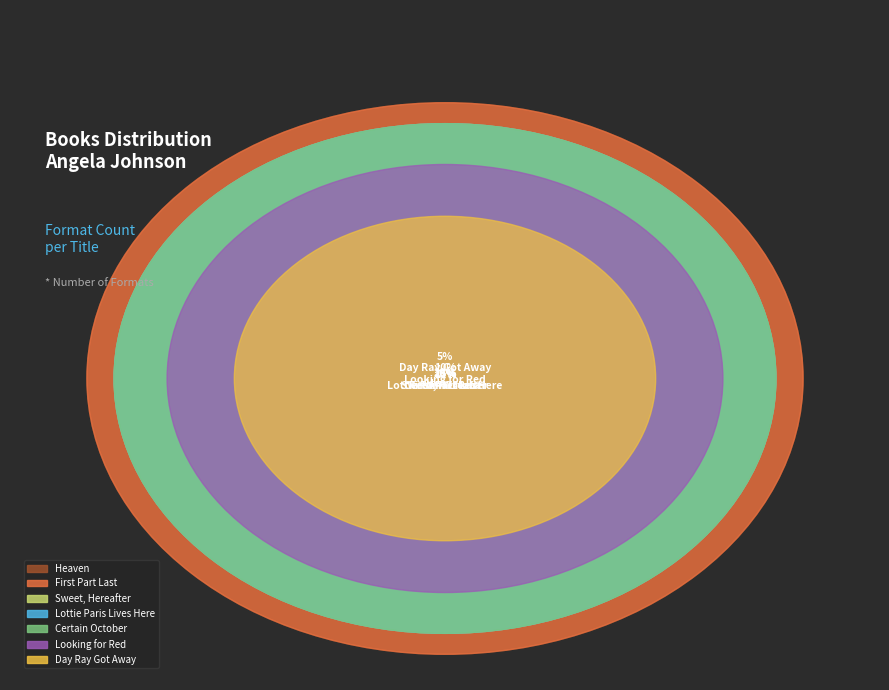

Does any single category account for the majority?

No